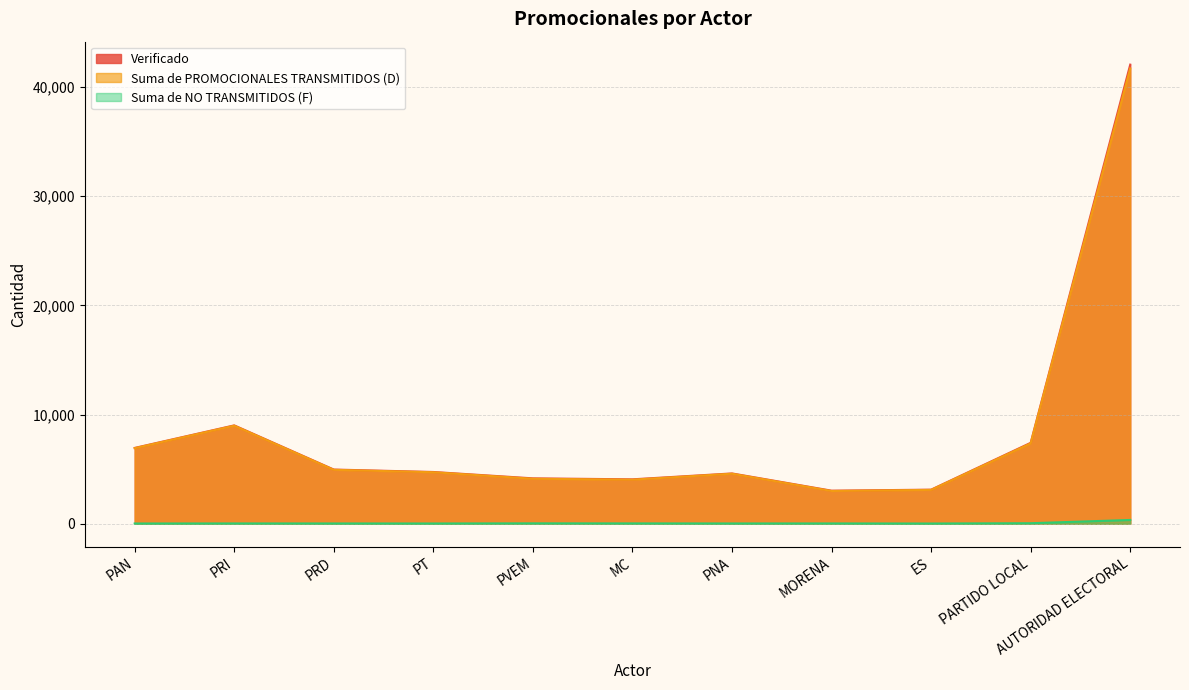

List the labels in order of Suma de PROMOCIONALES TRANSMITIDOS (D) value, smallest first.

MORENA, ES, MC, PVEM, PNA, PT, PRD, PAN, PARTIDO LOCAL, PRI, AUTORIDAD ELECTORAL